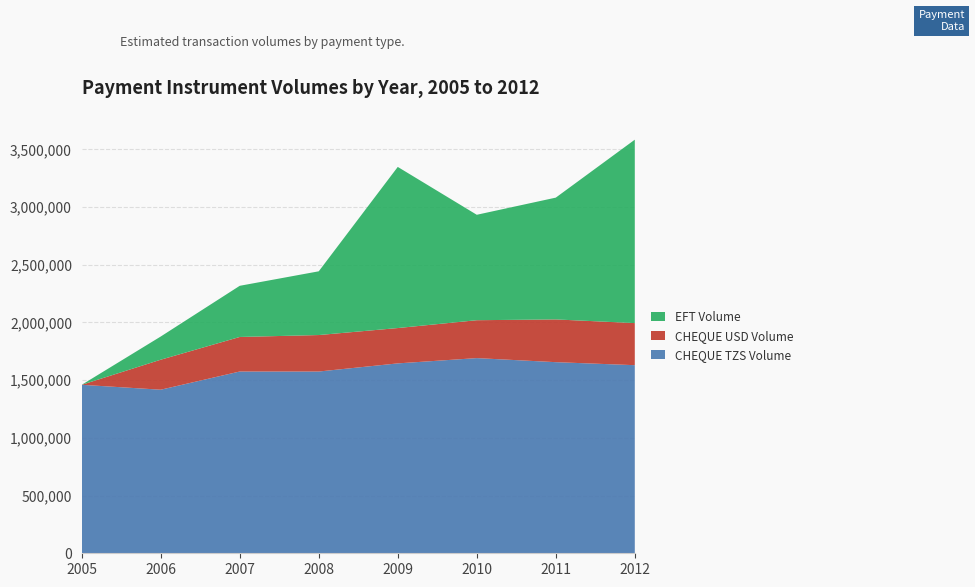

Reading left to right, extract all data points from this chart.

CHEQUE TZS Volume: 2005=1459719	2006=1417194	2007=1574890	2008=1574780	2009=1645240	2010=1691001	2011=1655837	2012=1629736
CHEQUE USD Volume: 2005=0	2006=259987	2007=299292	2008=316049	2009=306168	2010=328363	2011=370384	2012=364585
EFT Volume: 2005=0	2006=200884	2007=443303	2008=552231	2009=1396159	2010=913469	2011=1055195	2012=1589170